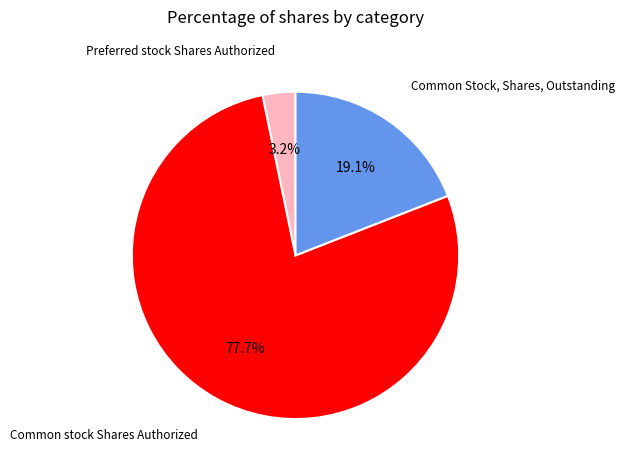

Does any single category account for the majority?

Yes